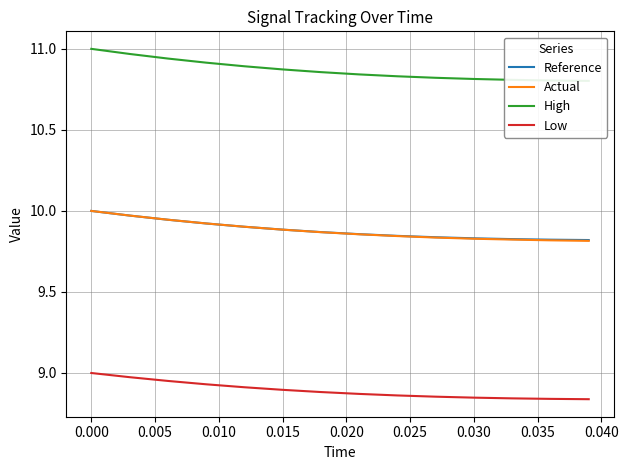

True or false: Low and Actual intersect in this chart.

False